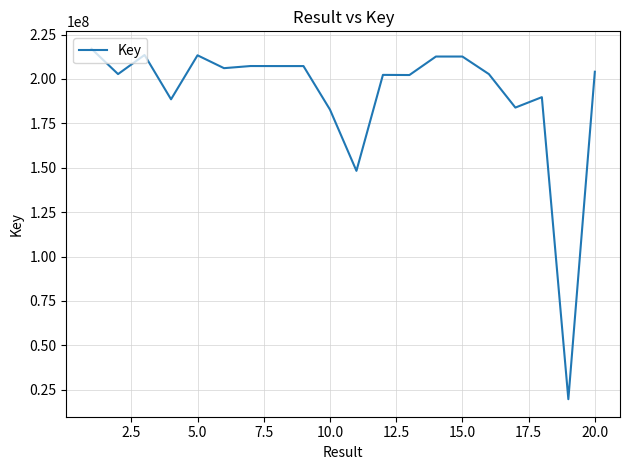

What is the smallest value displayed?

19626324